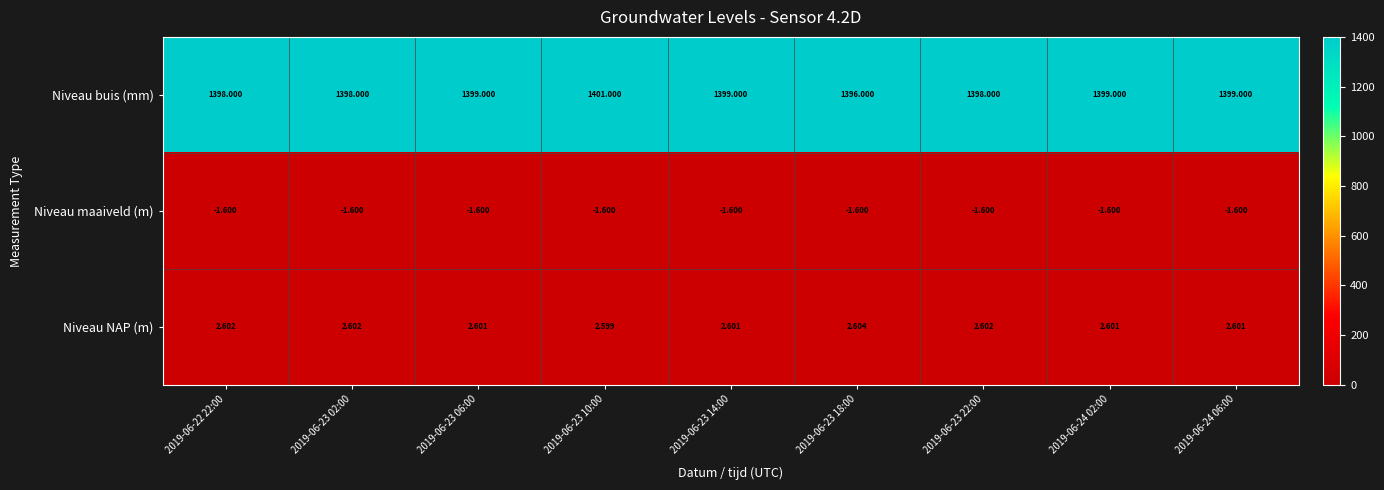

Which series has the largest range (max minus min)?

Niveau buis (mm)